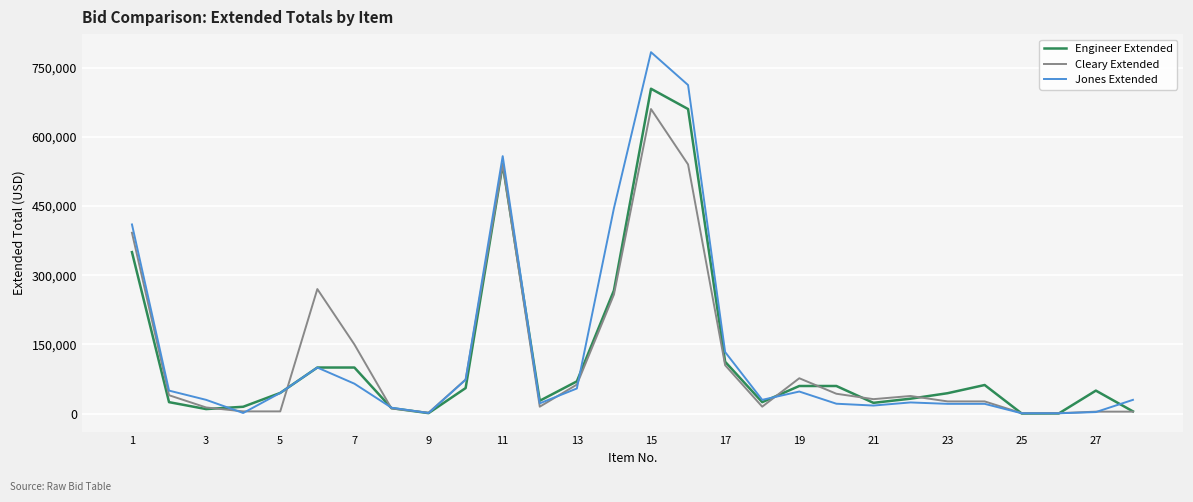

What is the highest value of the Engineer Extended series?

704000.0